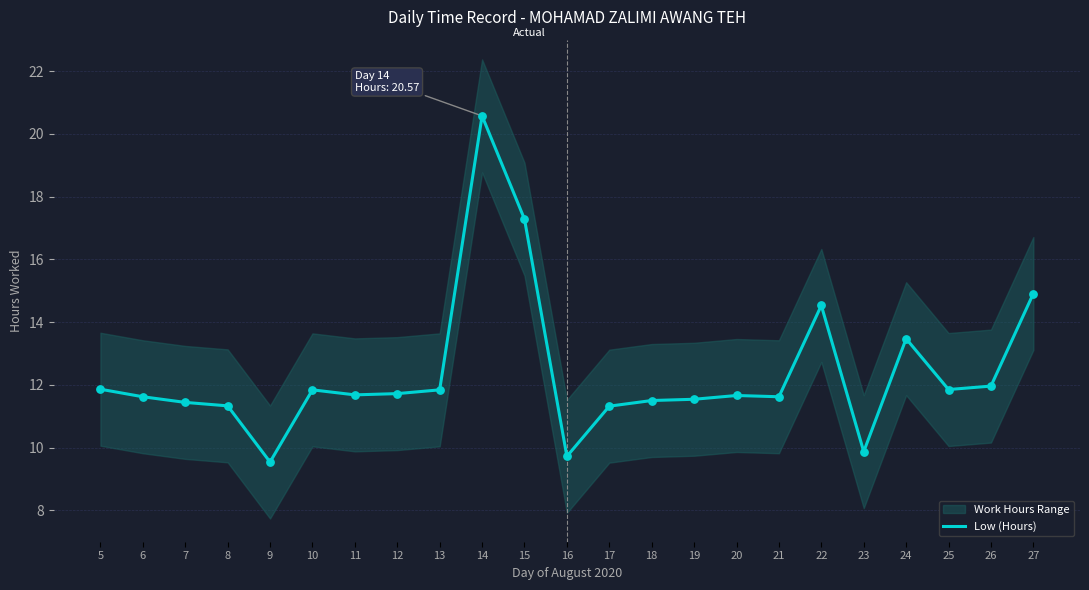

Which has a higher value, 15 or 5?

15